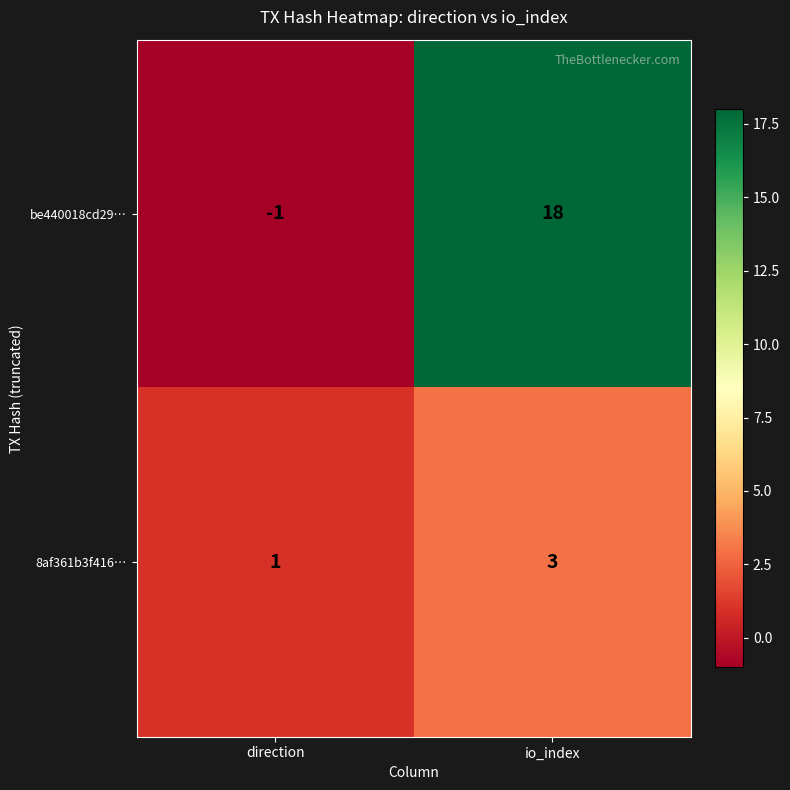

What value does the 8af361b3f416… series have at io_index?

3